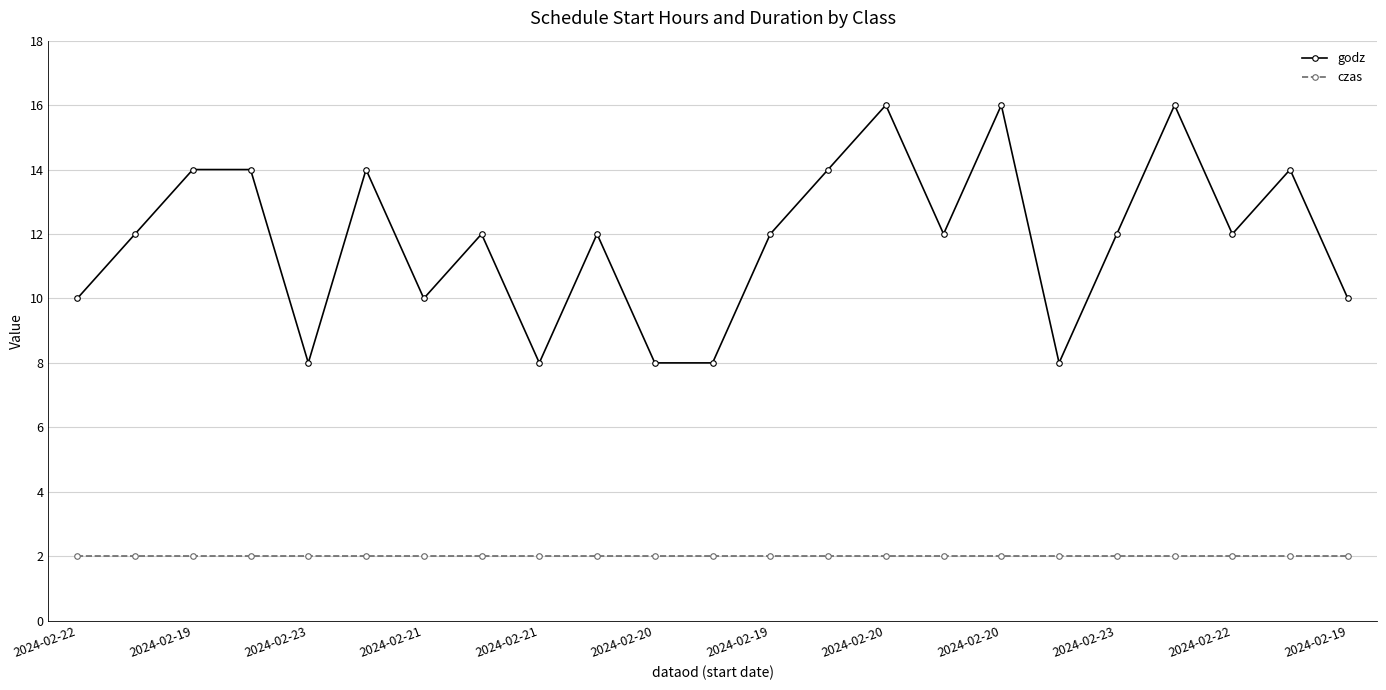

List the series in order of their peak value, highest first.

godz, czas